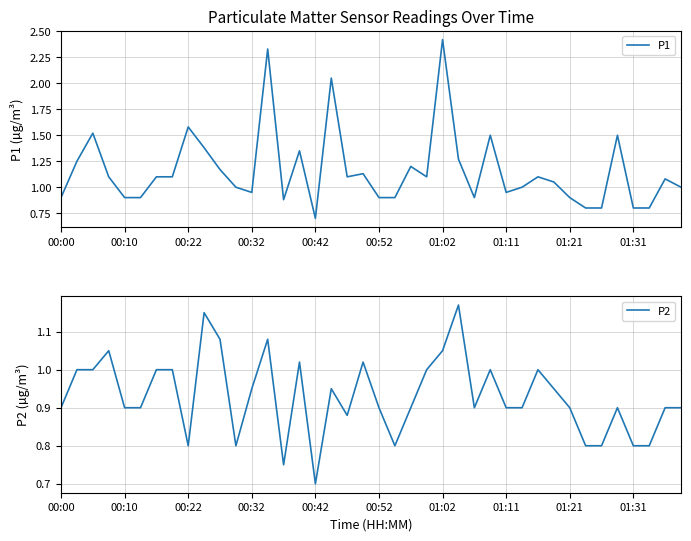

True or false: P1 and P2 intersect in this chart.

False